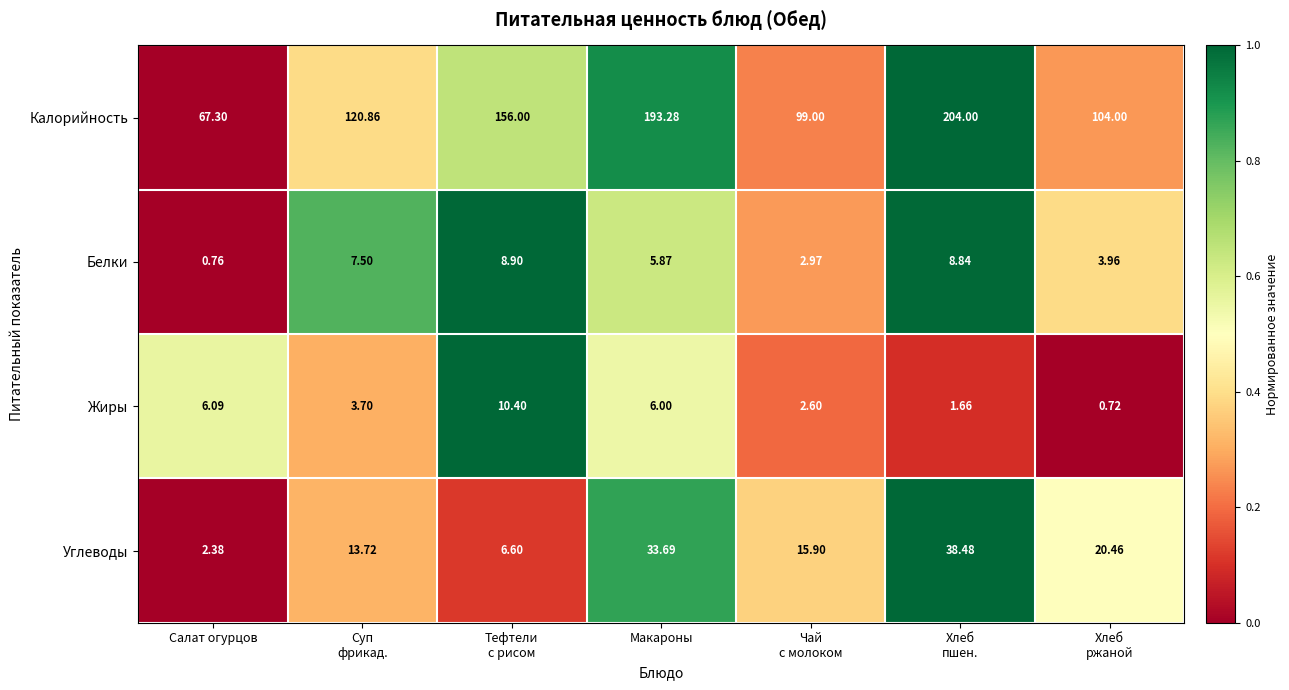

List the series in order of their peak value, lowest first.

Белки, Жиры, Углеводы, Калорийность